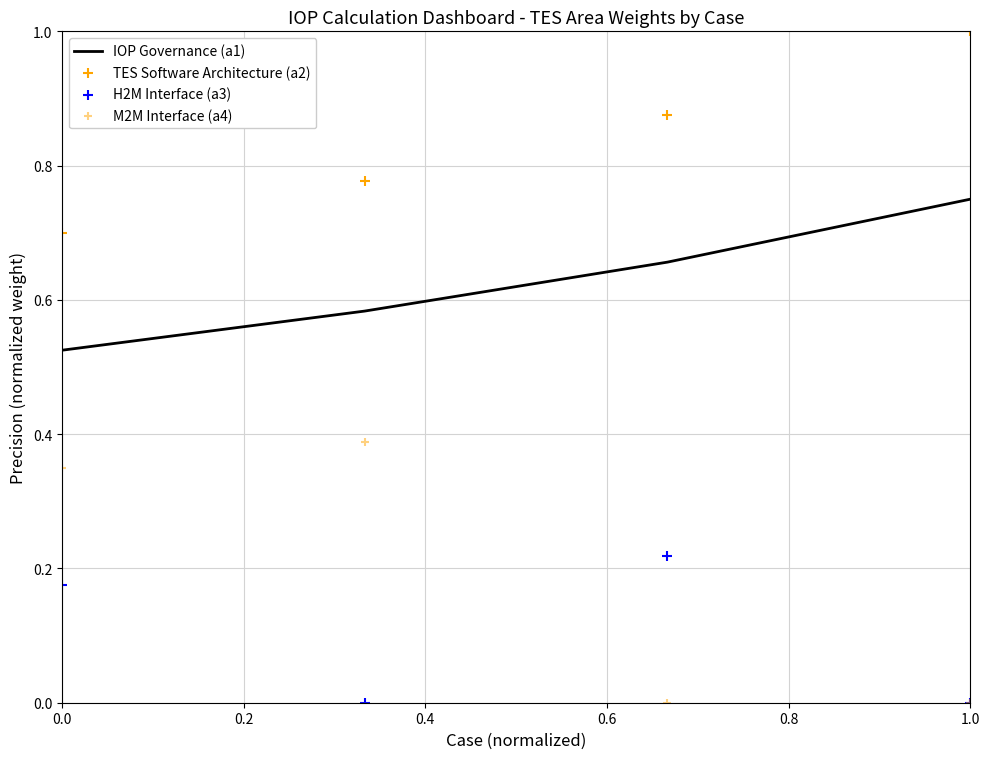

Which series has the largest total across all categories?

TES Software Architecture (a2)